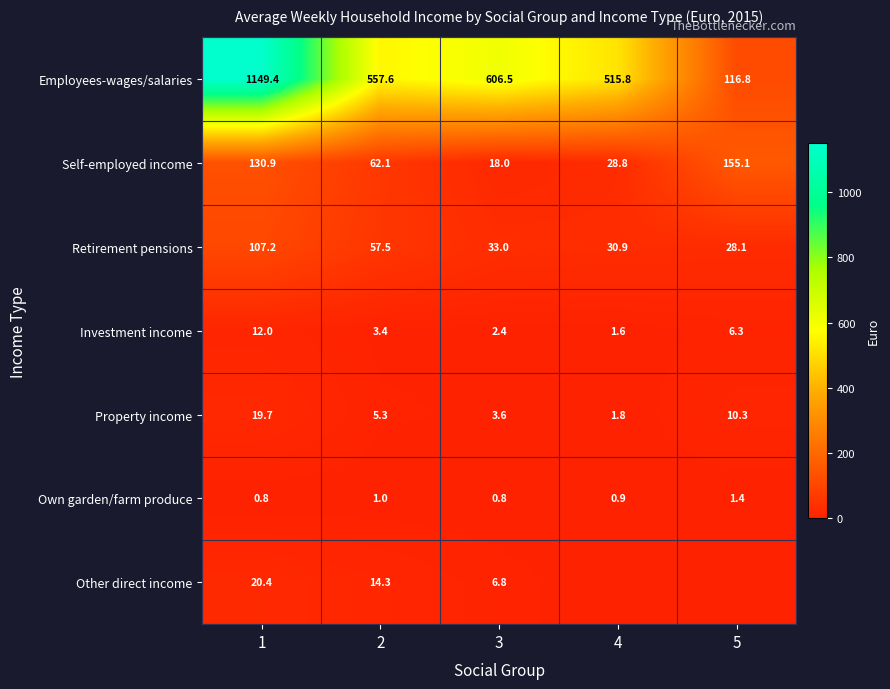

At 3, list the series in order from smallest to largest.

Own garden/farm produce, Investment income, Property income, Other direct income, Self-employed income, Retirement pensions, Employees-wages/salaries